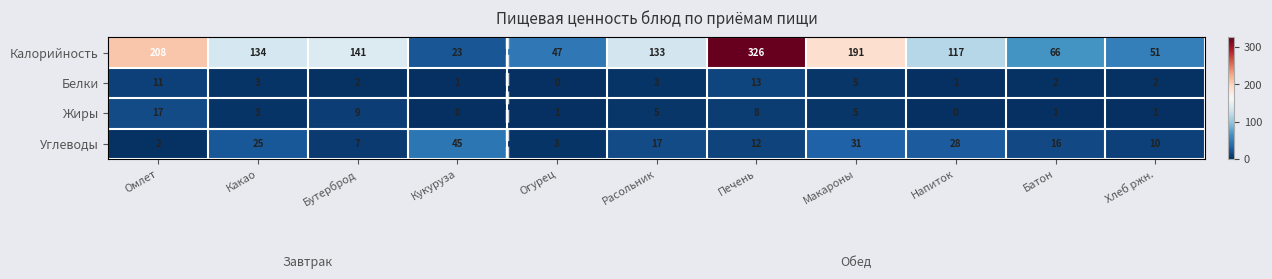

What is the average value of the Калорийность series?

131